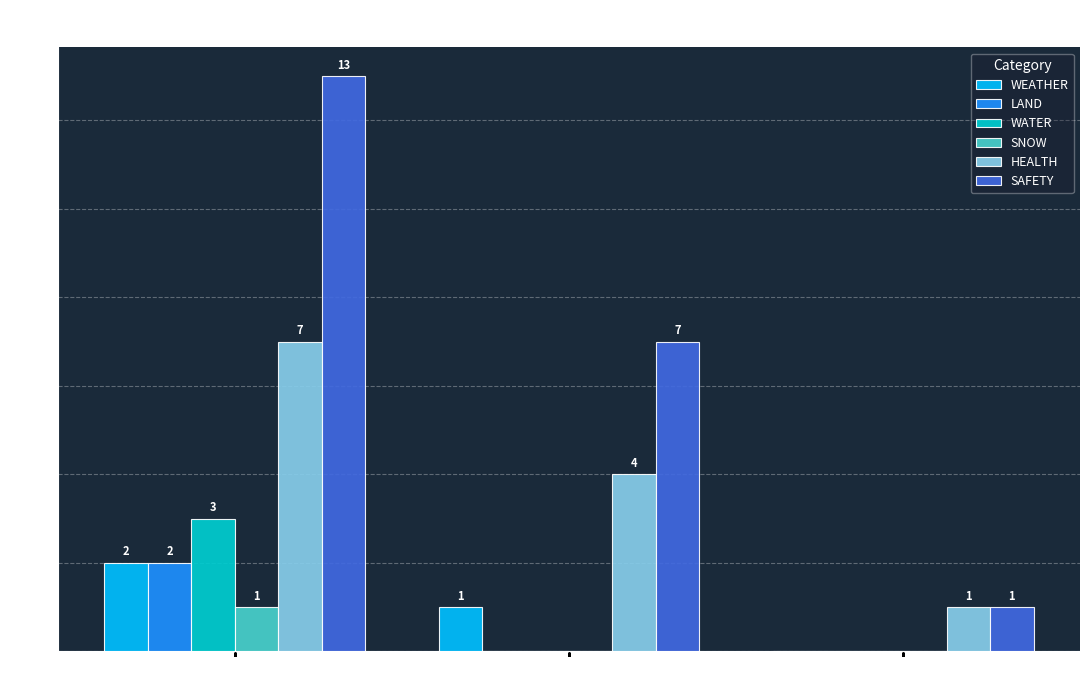

What is the maximum value for HEALTH?

7